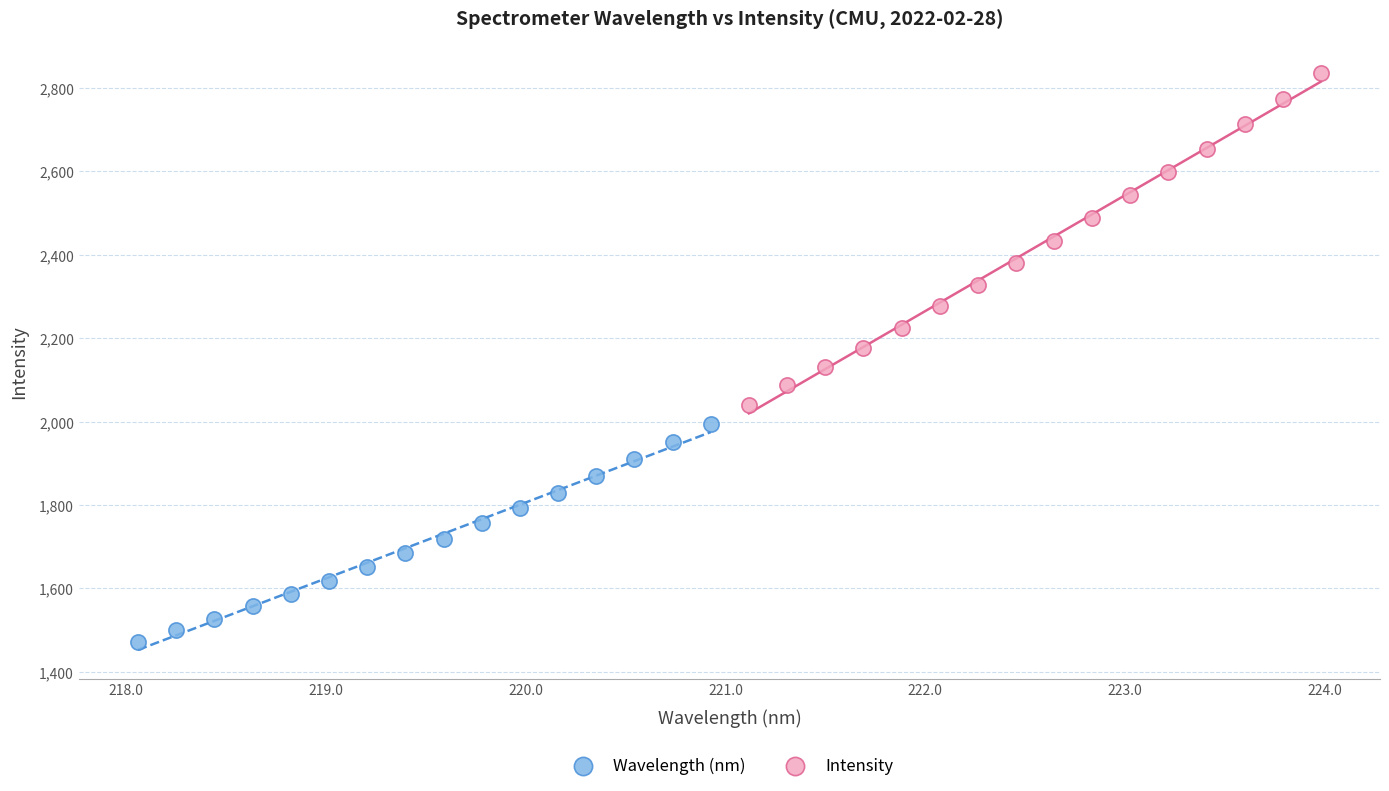

What are all the series names shown in the legend?

Wavelength (nm), Intensity